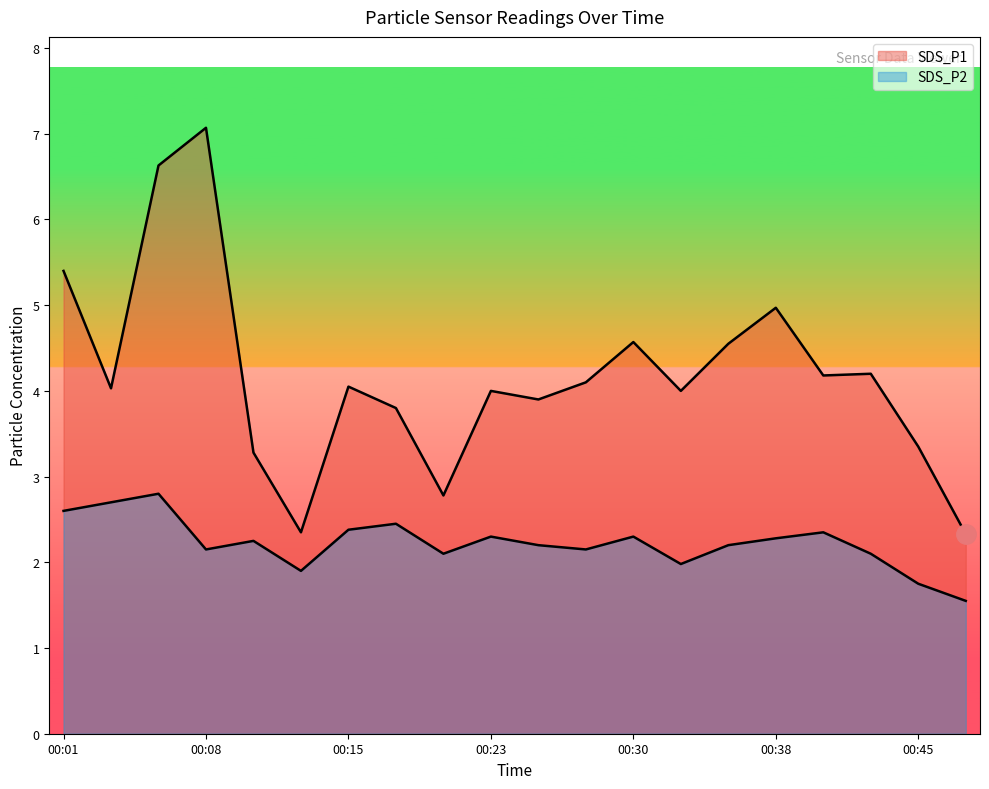

Does the chart have visible grid lines?

No